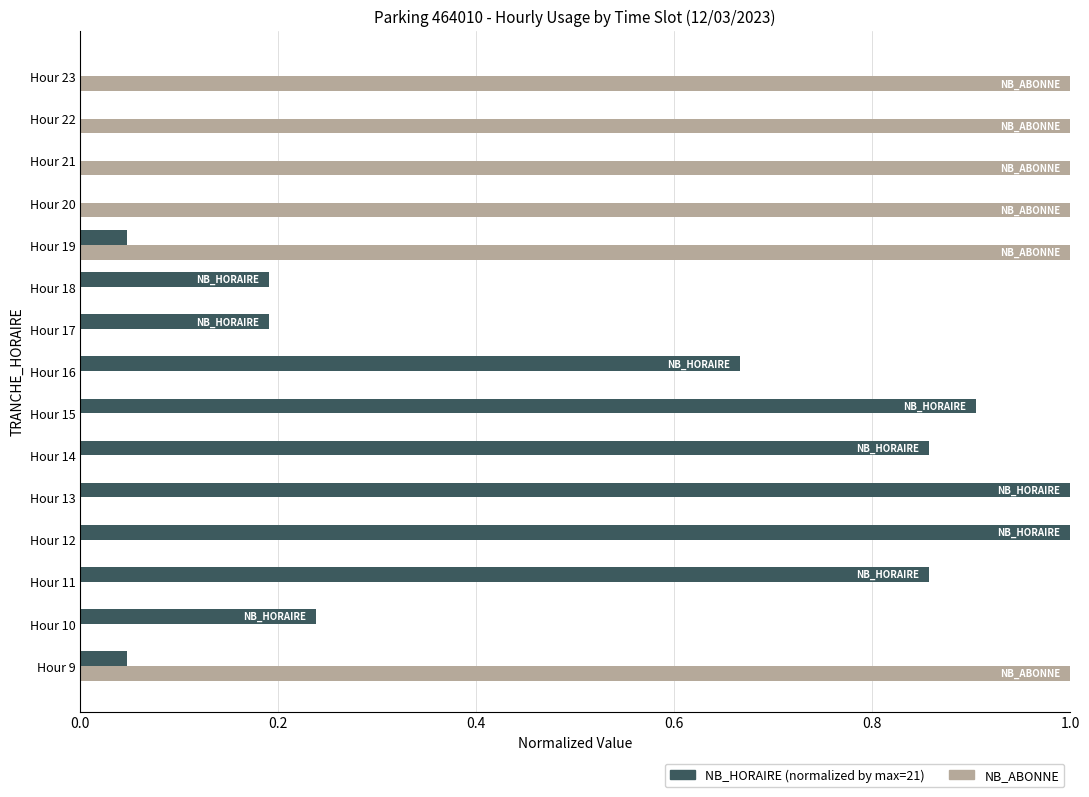

What is the total value across all series at Hour 13?

1.0